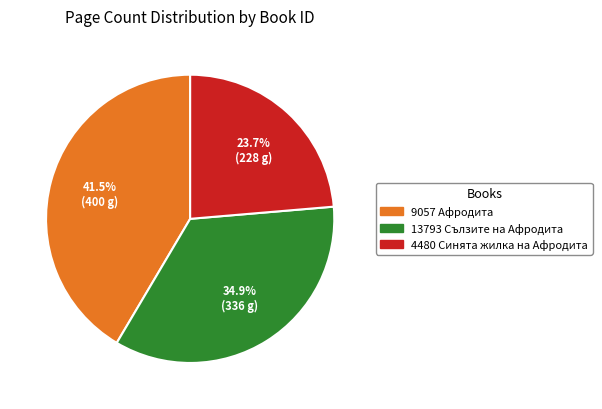

Which category has the smallest portion of the pie?

4480 Синята жилка на Афродита